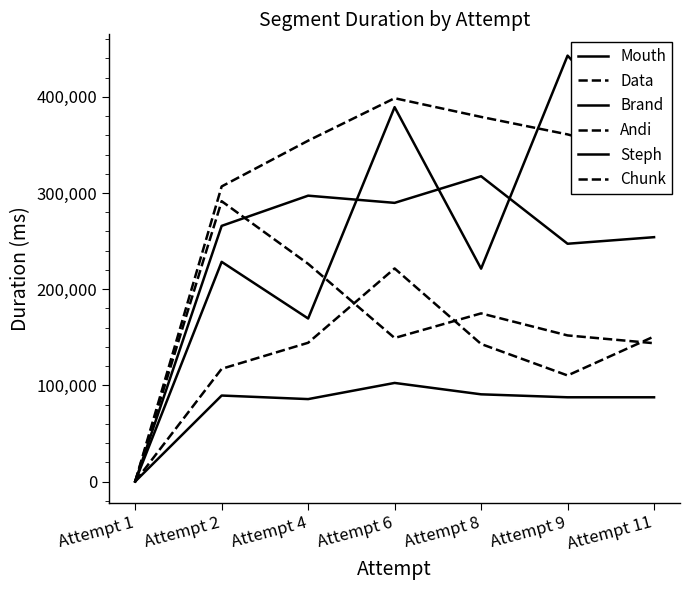

True or false: Steph and Mouth cross at least once.

False